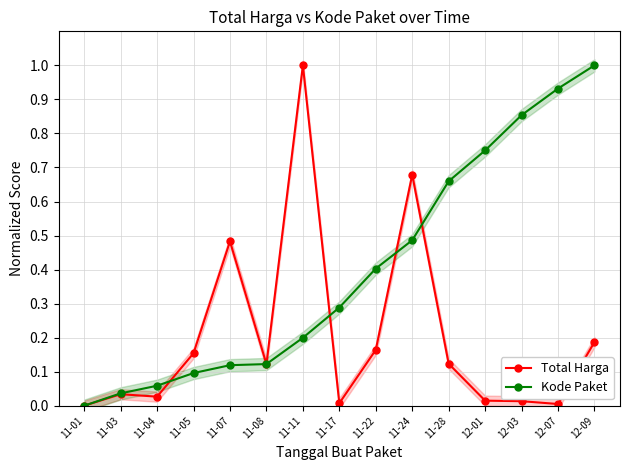

Reading left to right, list all the values displayed in this chart.

Total Harga: 0.0	0.0	0.0	0.2	0.5	0.1	1.0	0.0	0.2	0.7	0.1	0.0	0.0	0.0	0.2
Kode Paket: 0.0	0.0	0.1	0.1	0.1	0.1	0.2	0.3	0.4	0.5	0.7	0.8	0.9	0.9	1.0